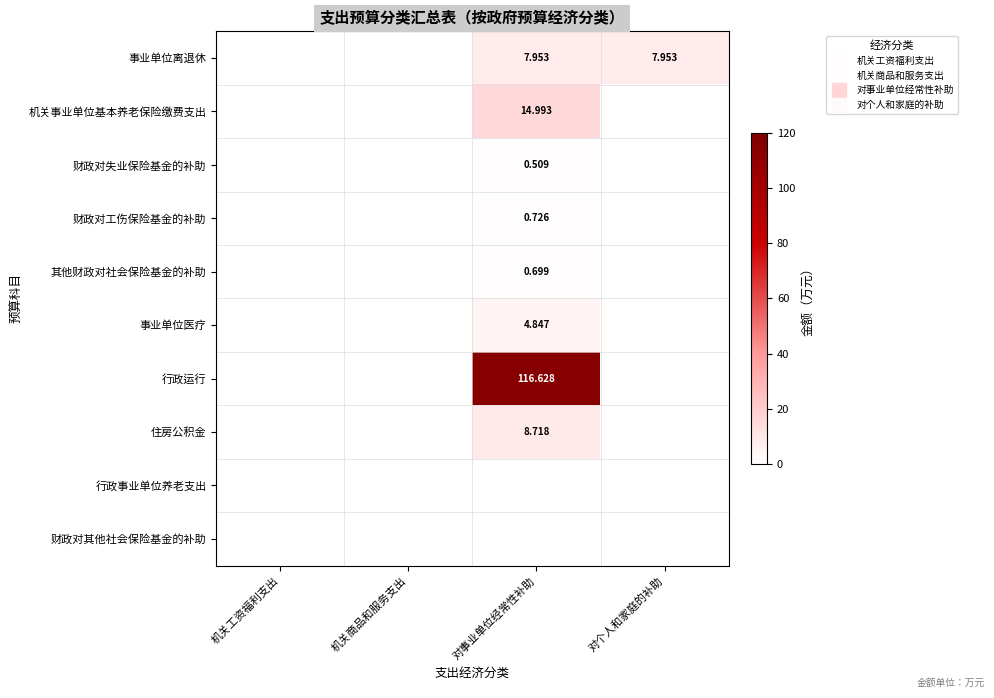

At how many categories does at least one series exceed 105?

1